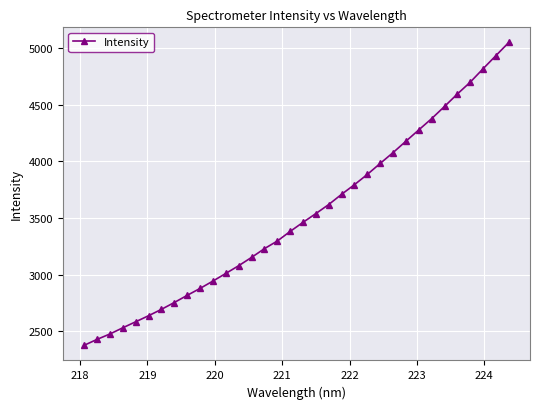

What is the minimum value shown in the chart?

2375.2